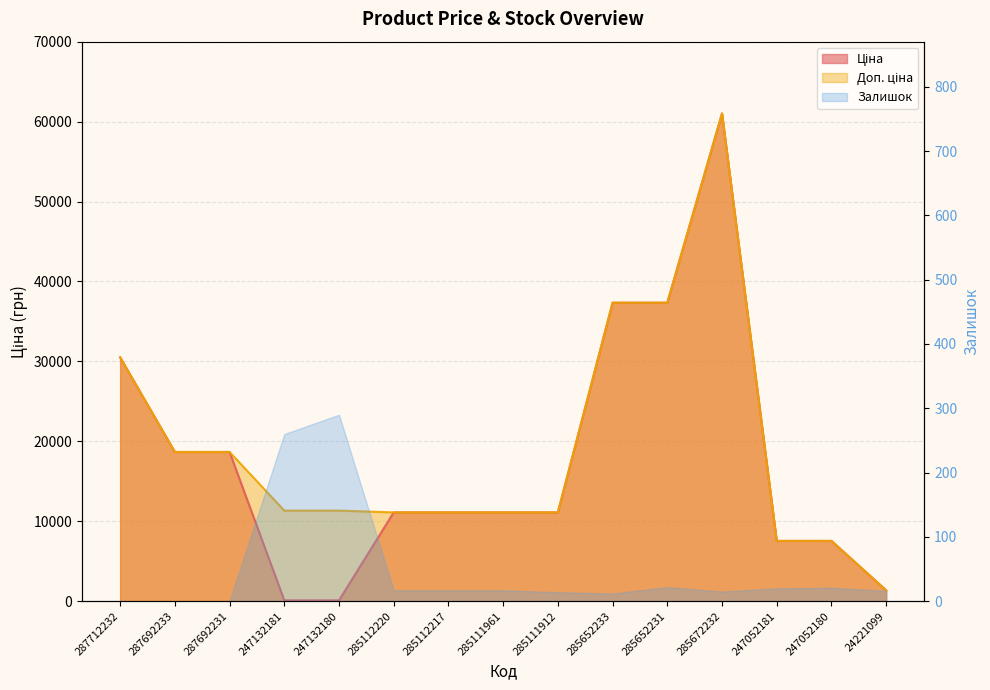

Between 285112220 and 285652233, which is larger?

285652233